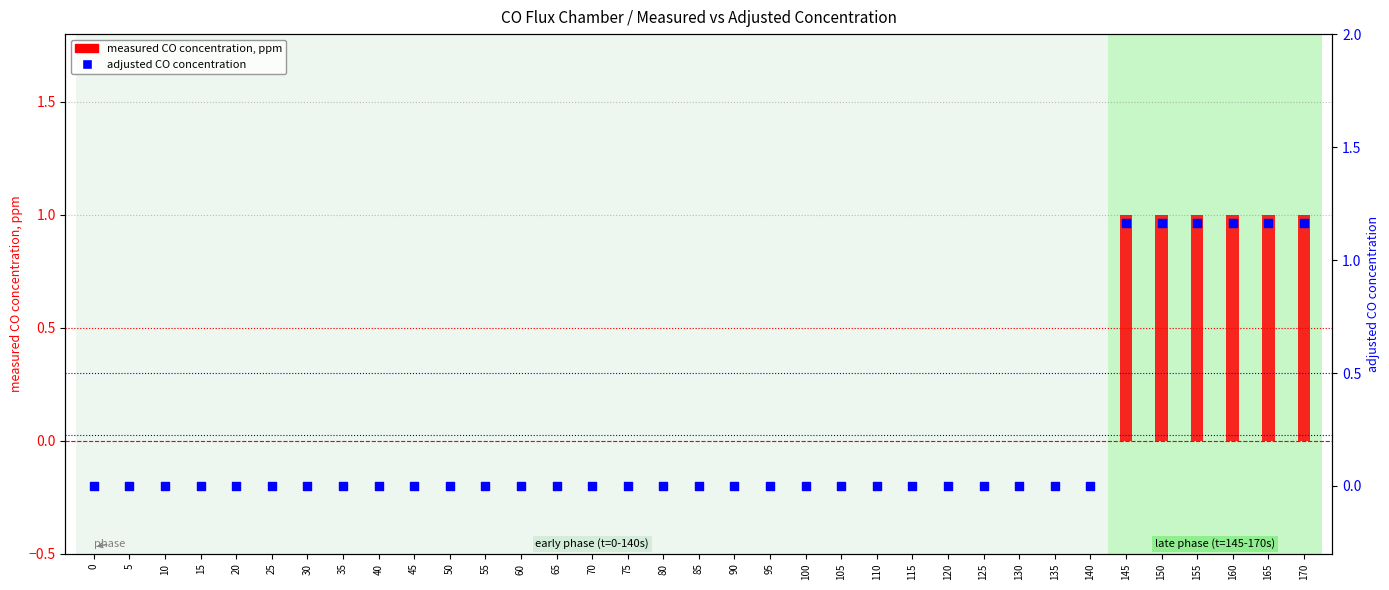

At which category is the sum across all series the highest?

145